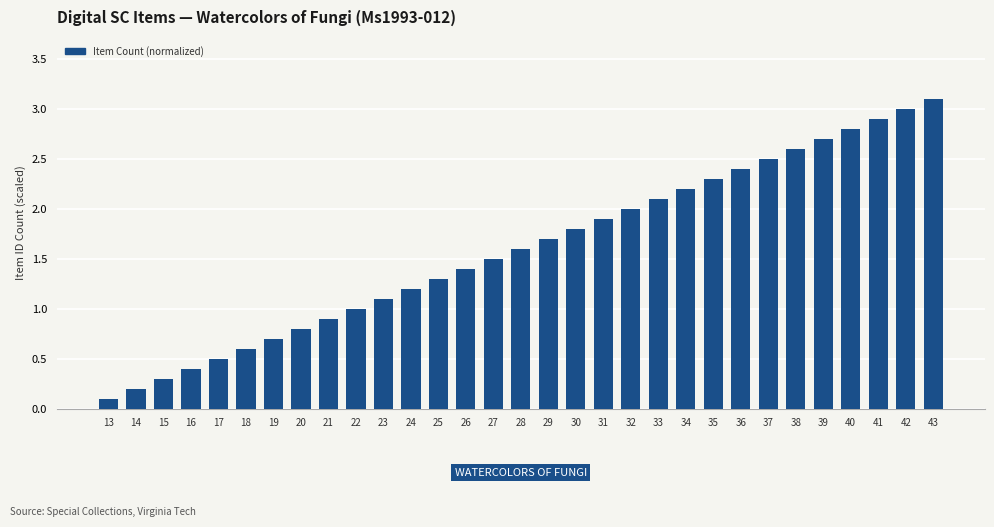

Approximately how many times larger is the value at 27 compared to 42?

0.5